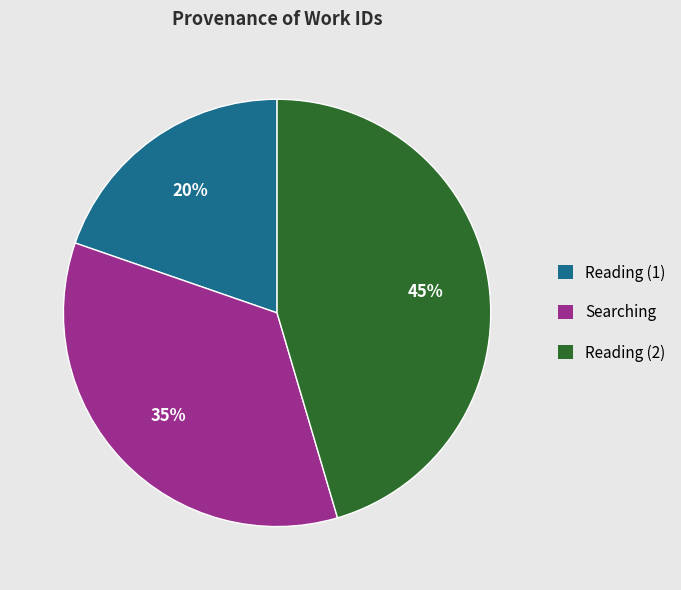

Rank the categories by value from highest to lowest.

Reading (2), Searching, Reading (1)